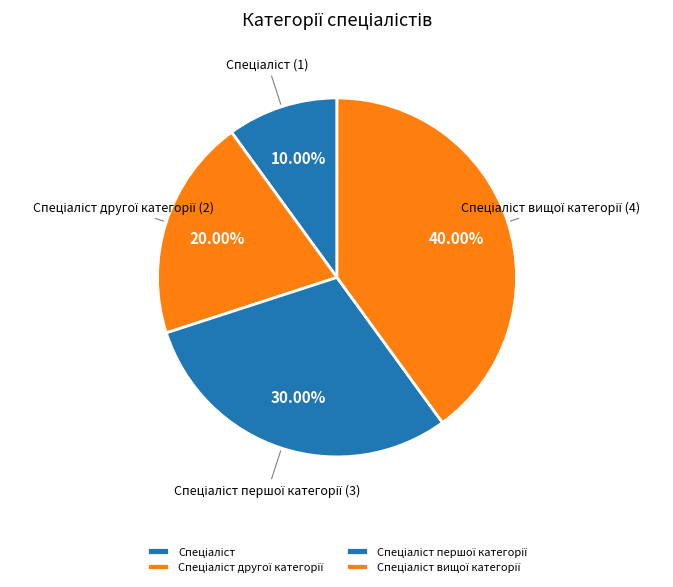

Is there any slice that represents more than half of the pie?

No